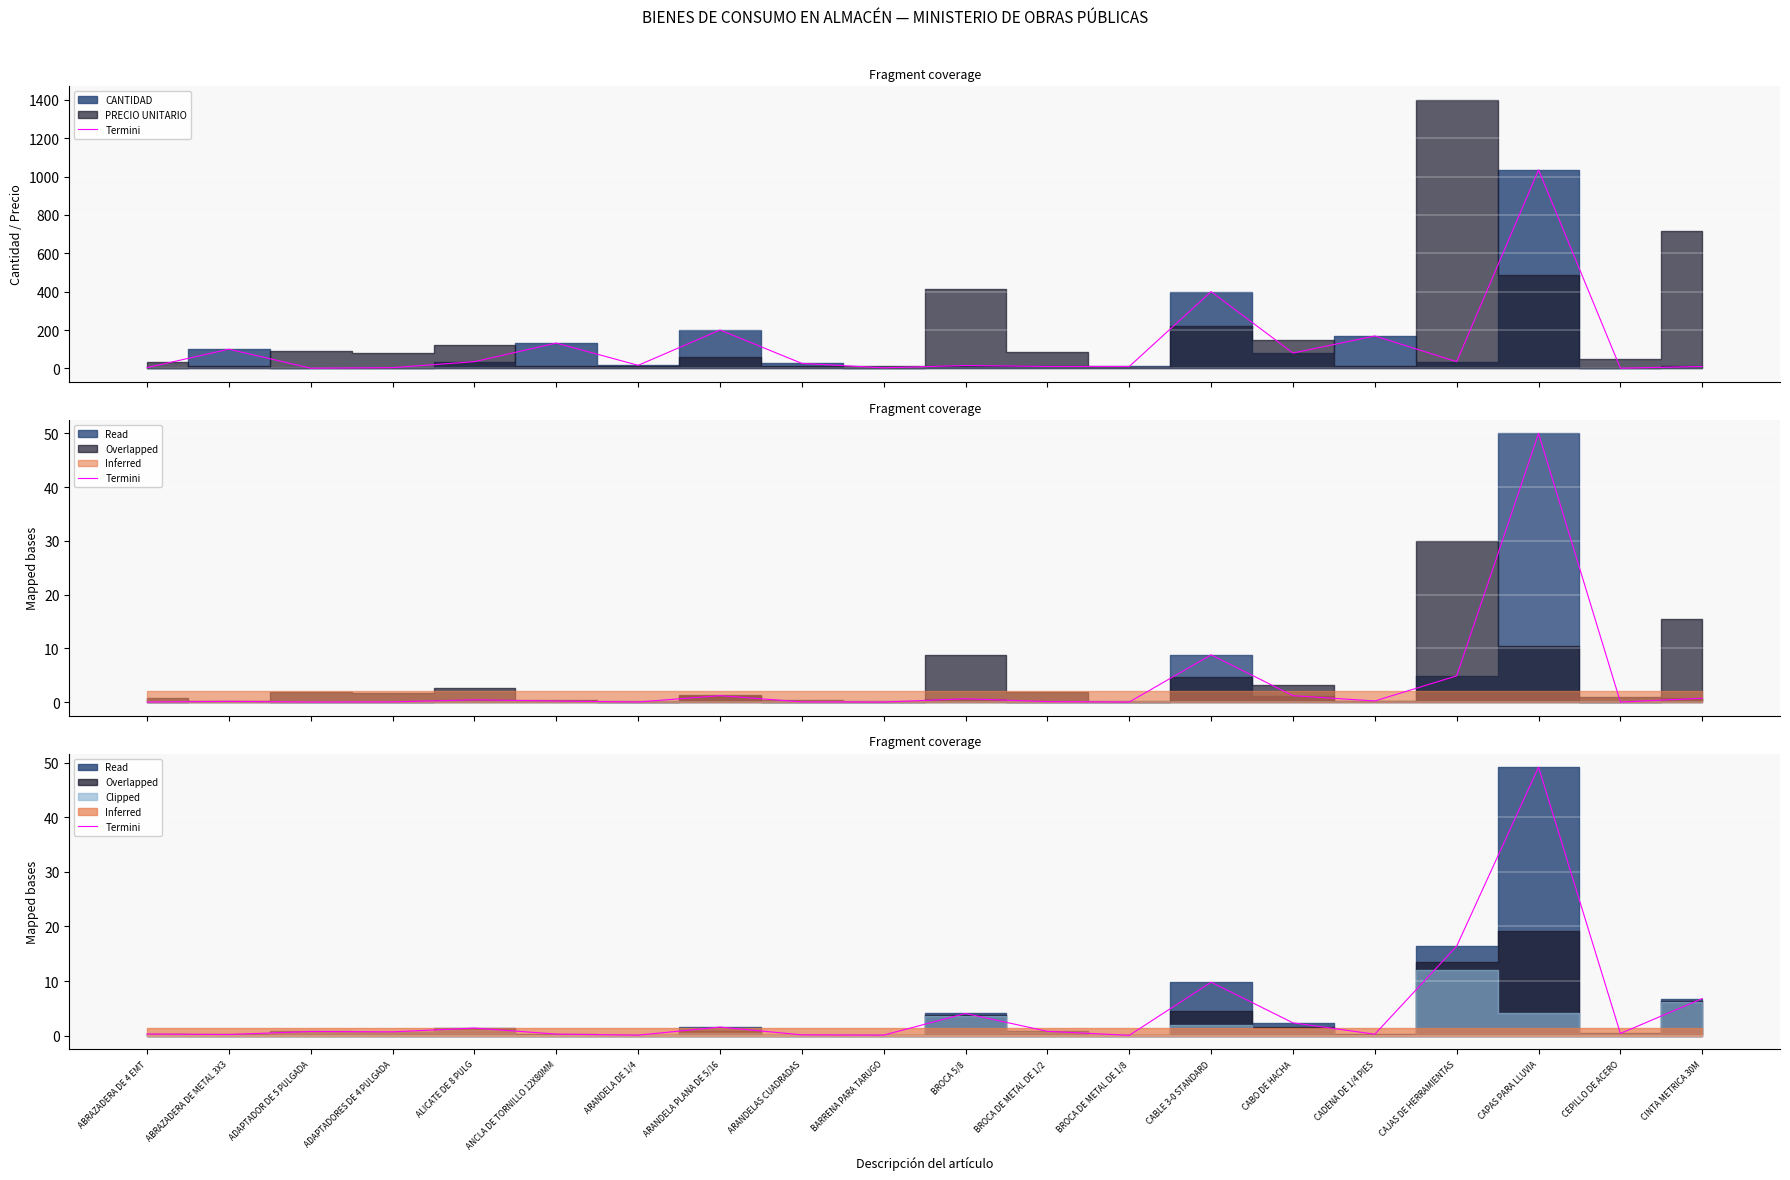

What is the sum of all values?

95.9